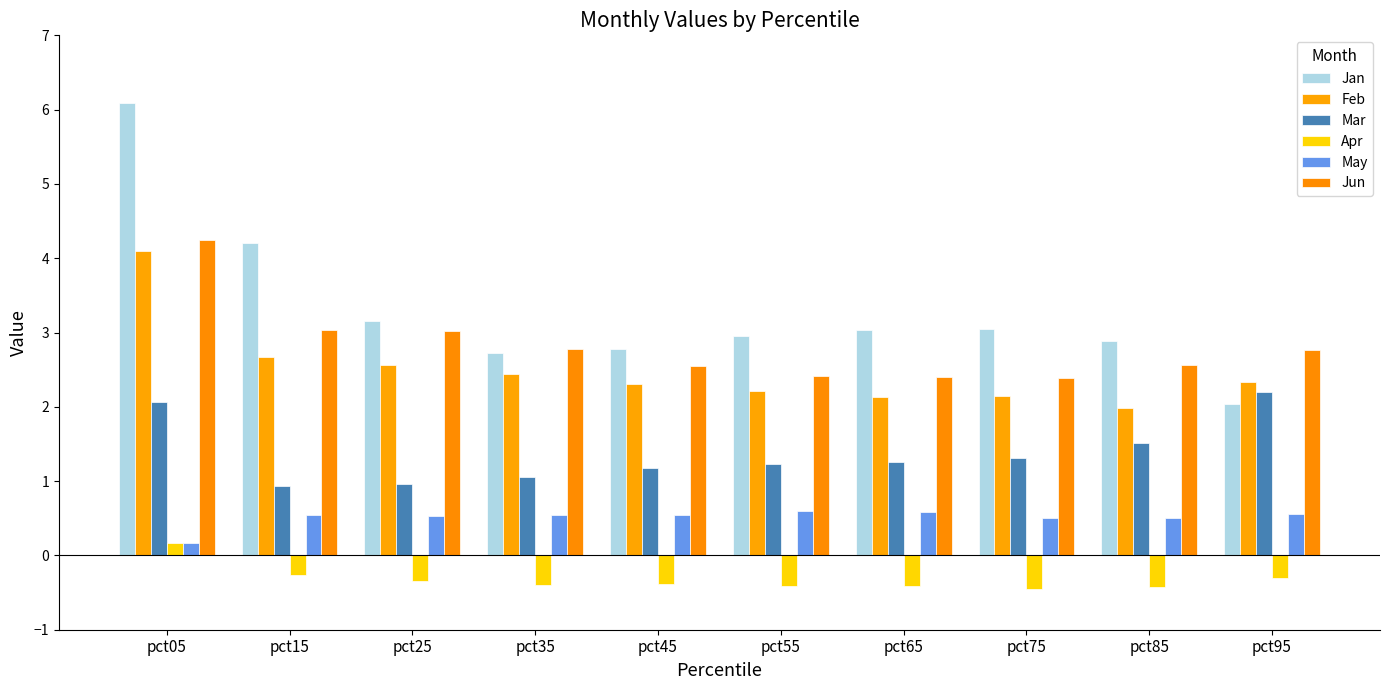

True or false: Jan has a value of 2.9 at pct85.

True